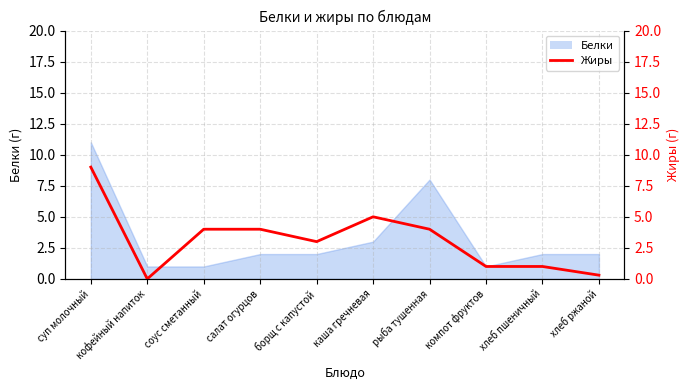

Does the chart display data point markers on the line(s)?

No